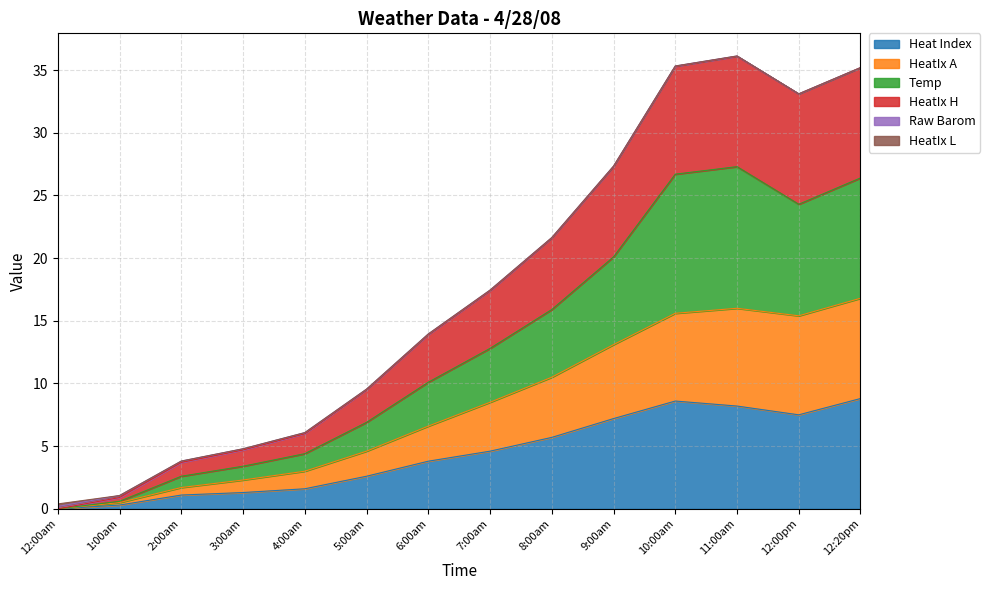

What is the maximum value for Heat Index?

8.8